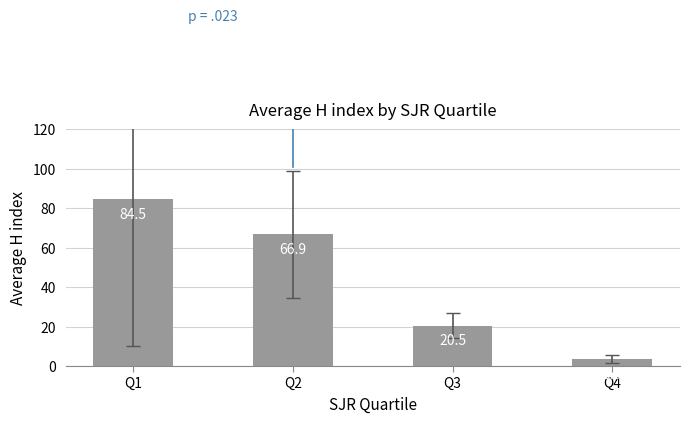

True or false: the data shows 20.5 at Q3.

True